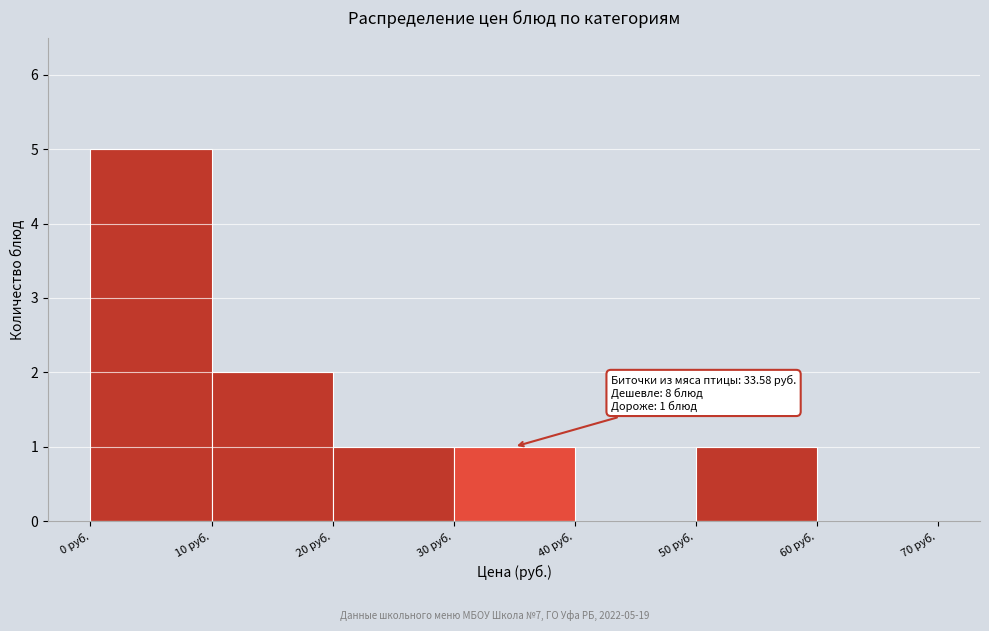

Which range on the x-axis has the tallest bar?

0 to 10